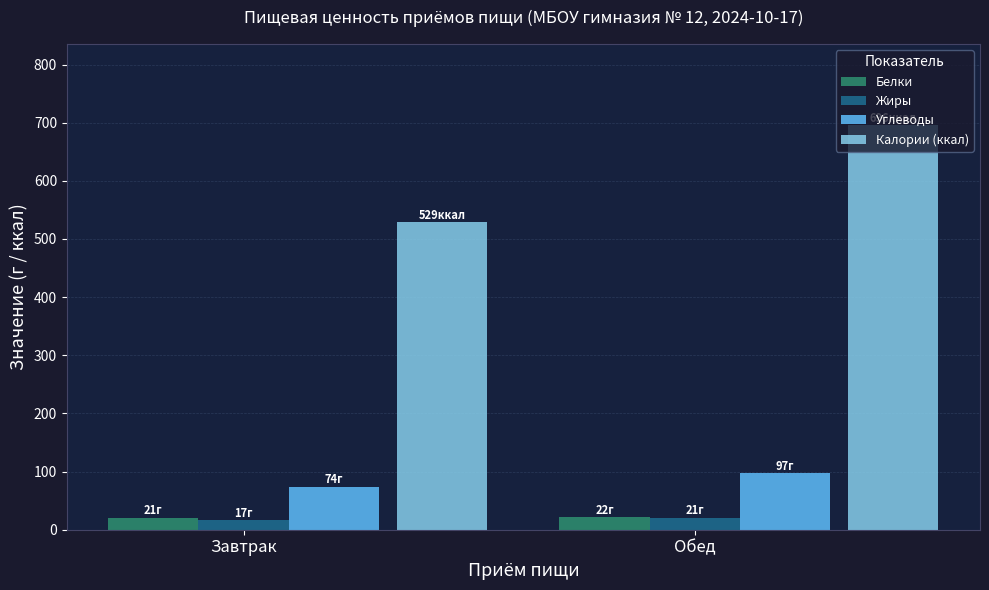

What is the maximum value shown in the chart?

696